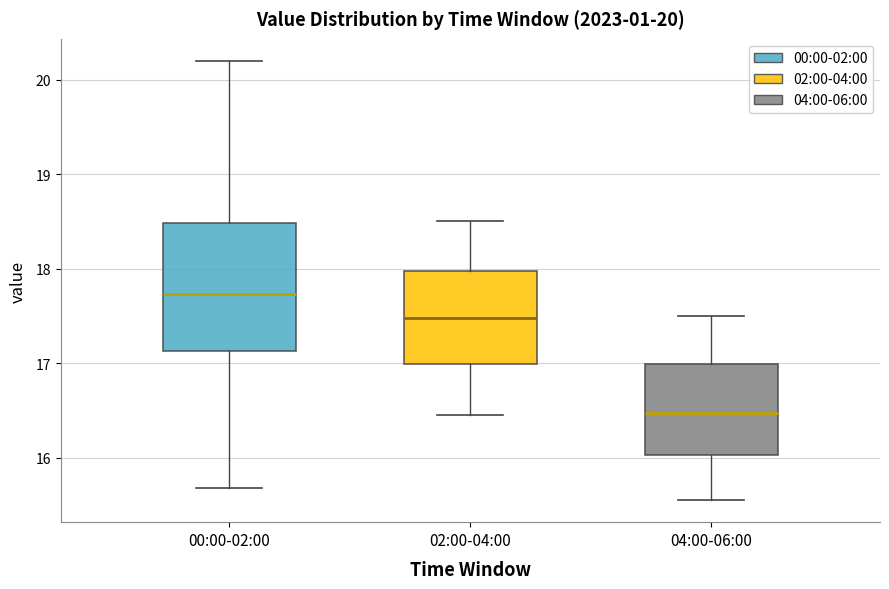

Comparing the boxes themselves (not the whiskers), which one is the tallest?

00:00-02:00